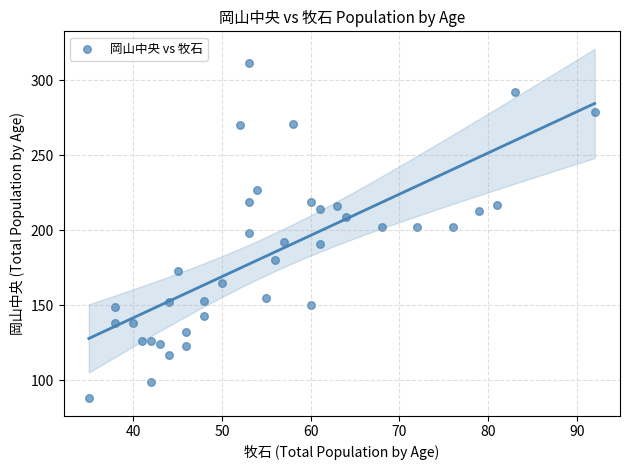

What is the range of X values (max minus min)?

57